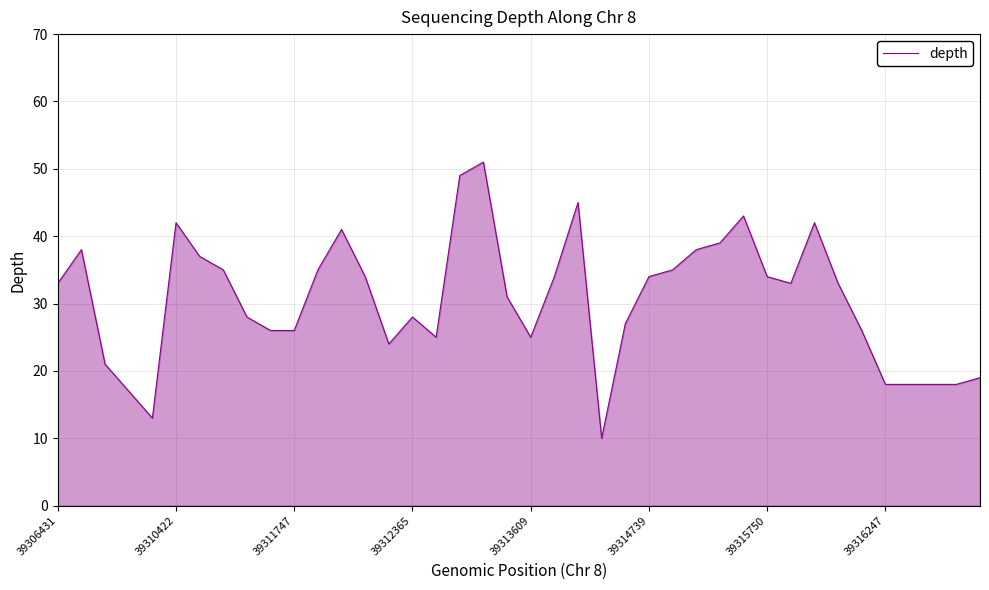

What is the difference between the maximum and minimum values?

41